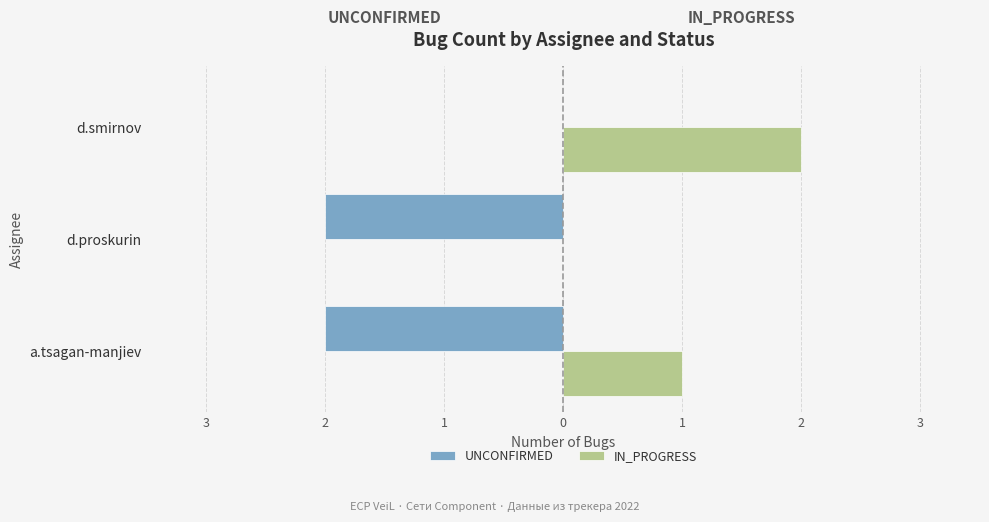

What are all the series names shown in the legend?

UNCONFIRMED, IN_PROGRESS